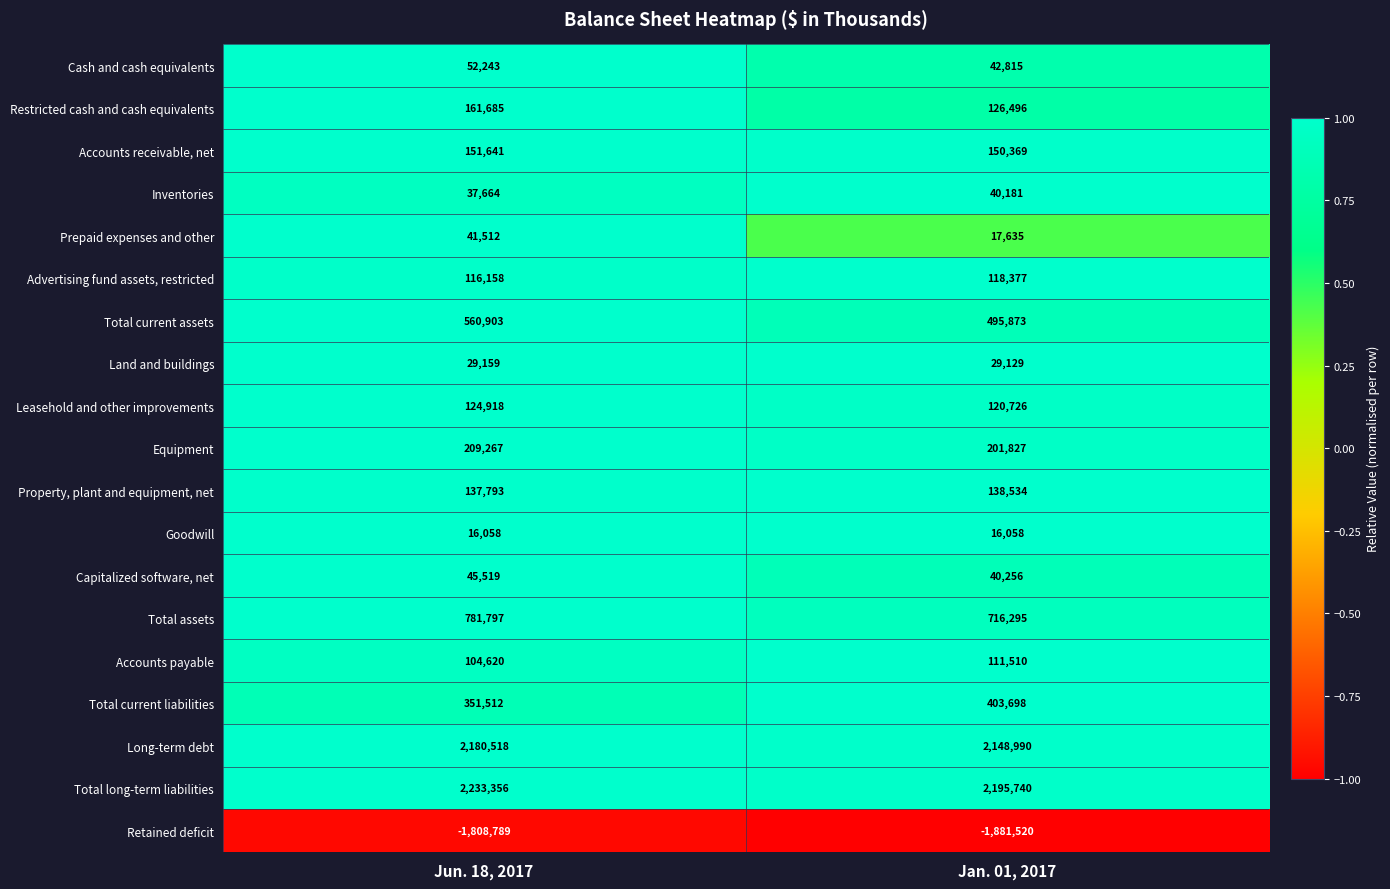

At which category is the sum across all series the highest?

Jun. 18, 2017